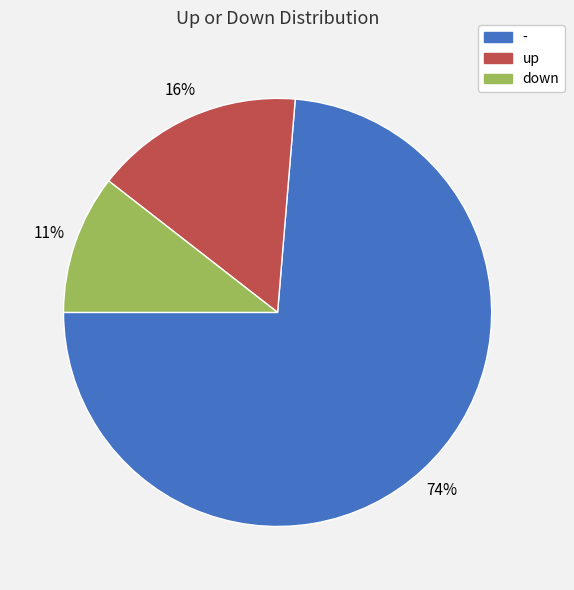

How many slices are in this pie chart?

3